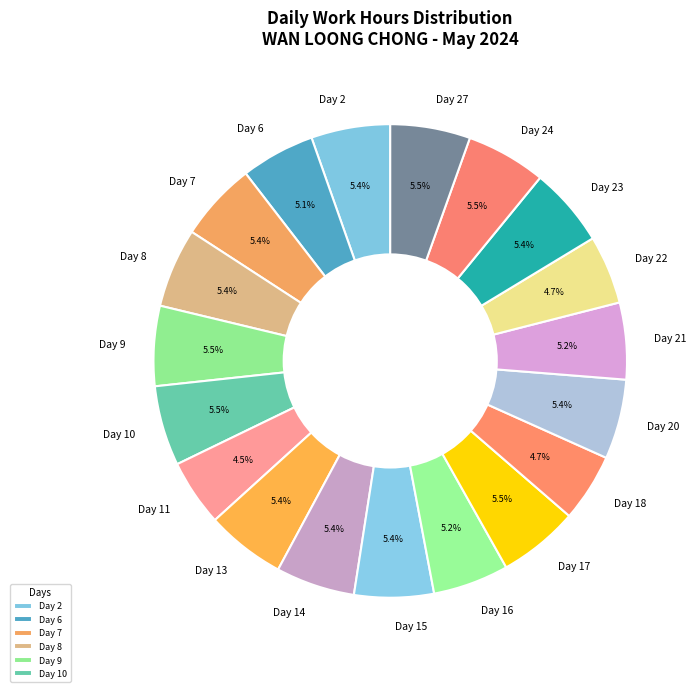

How many slices are in this pie chart?

19